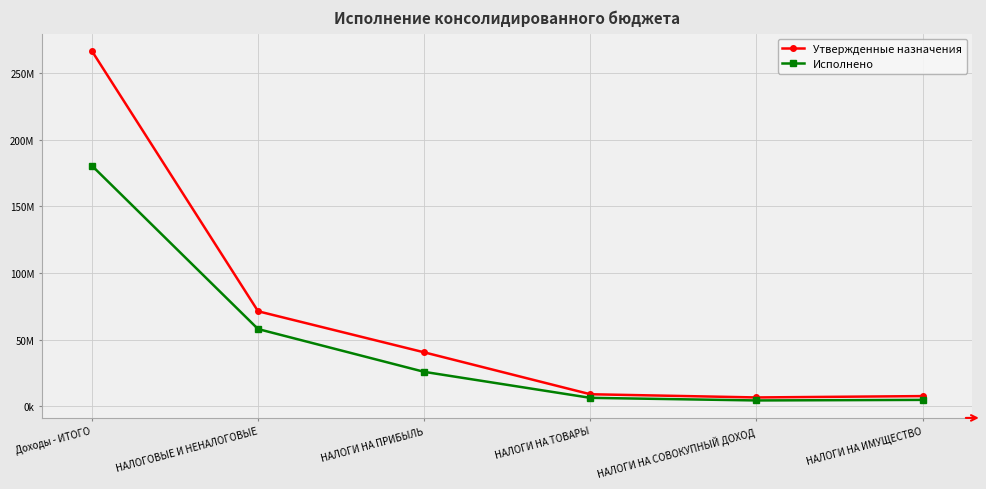

What is the sum of the Утвержденные назначения values at НАЛОГИ НА СОВОКУПНЫЙ ДОХОД and НАЛОГИ НА ИМУЩЕСТВО?

14146300.0